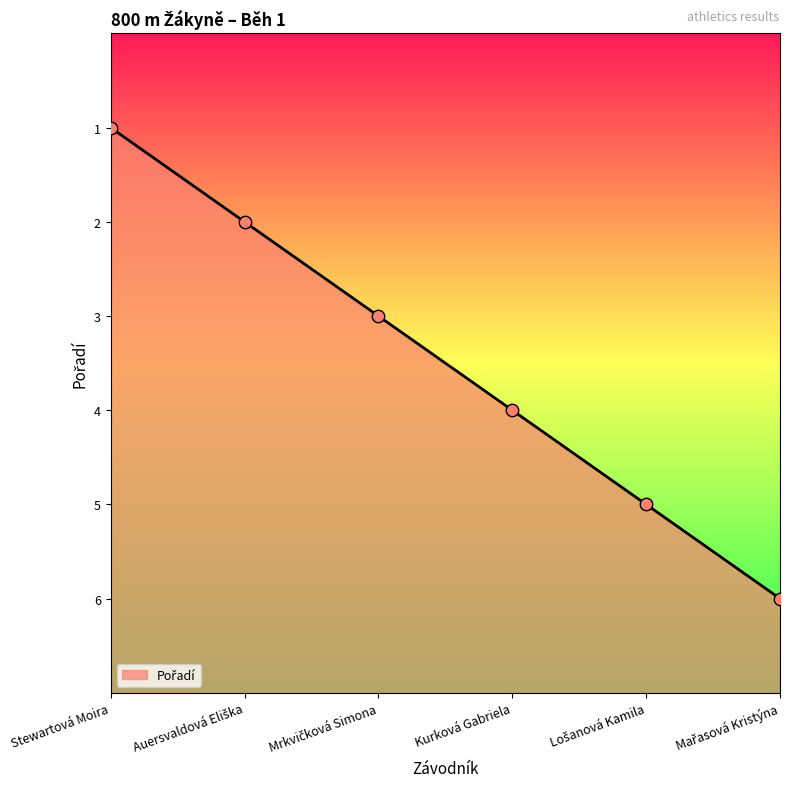

What is the ratio of the value at Lošanová Kamila to the value at Kurková Gabriela?

0.7